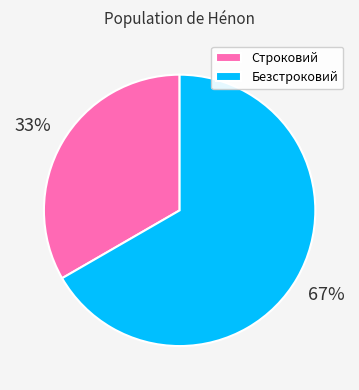

Do Безстроковий and Строковий together represent more than half of the pie?

Yes